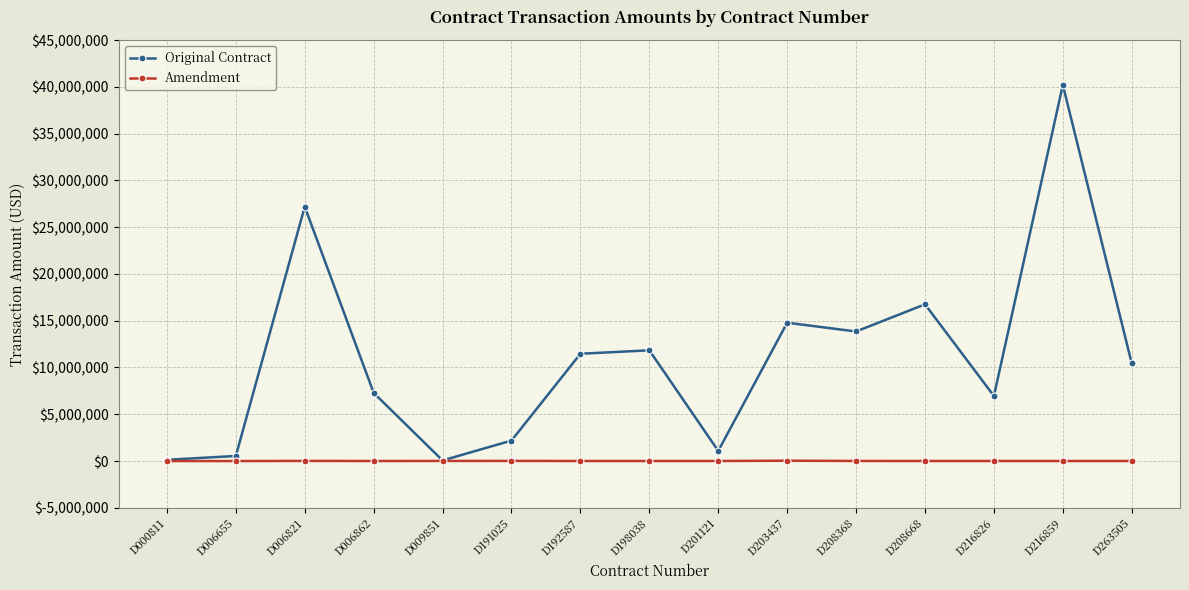

In Original Contract, how many points are lower than both neighbors (excluding endpoints)?

4